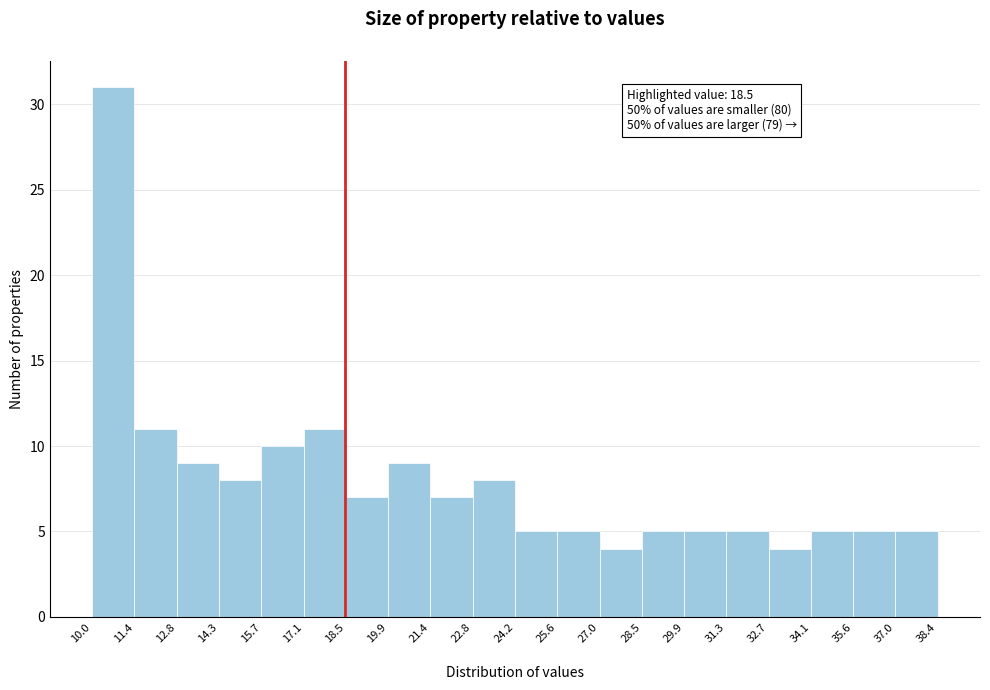

Over which range of the x-axis is the bar tallest?

10.0 to 11.4